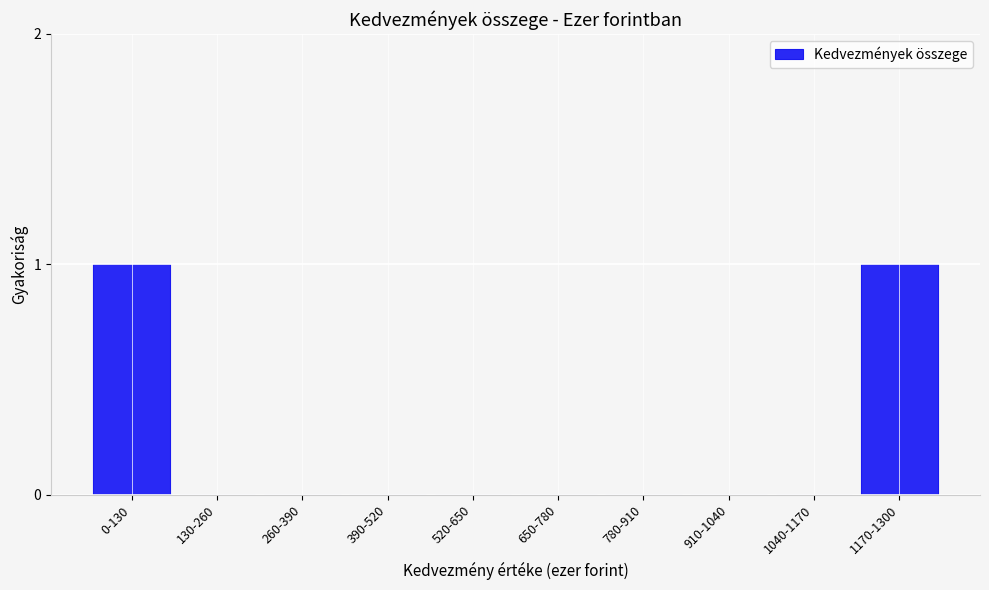

Reading left to right, transcribe all the data shown in this chart.

0-130=1	130-260=0	260-390=0	390-520=0	520-650=0	650-780=0	780-910=0	910-1040=0	1040-1170=0	1170-1300=1